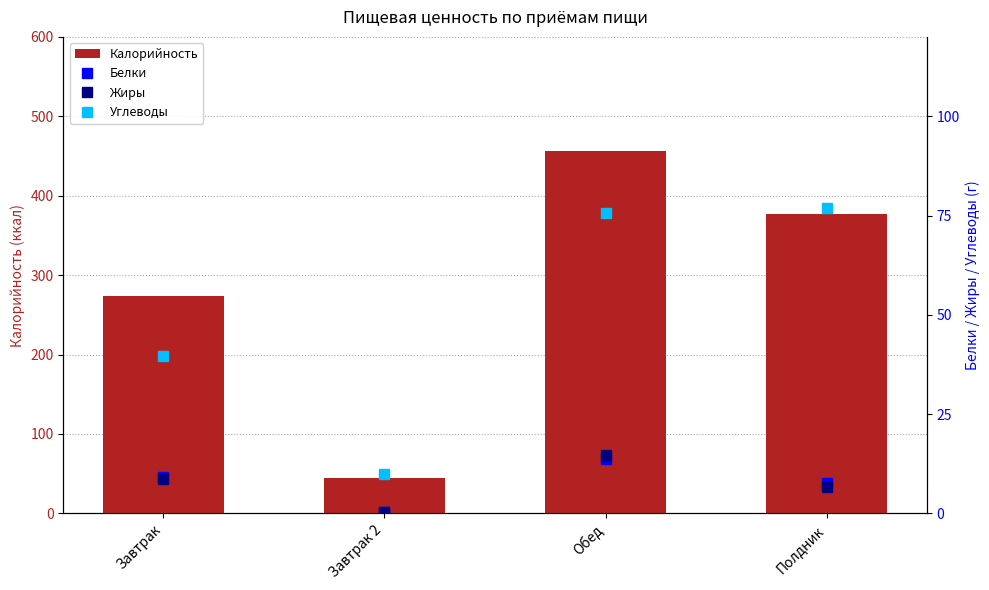

At Полдник, list the series in order from smallest to largest.

Жиры, Белки, Углеводы, Калорийность